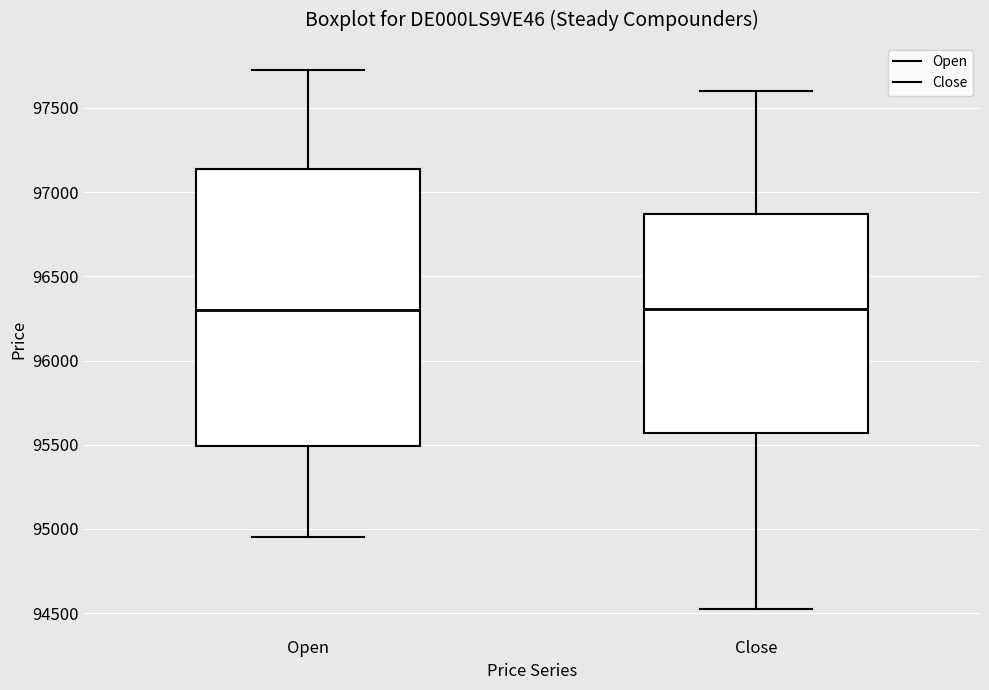

Where does the median line of the box for Open sit on the y-axis? The values are not printed on the chart, so give them approximately, as read against the axis.

96300